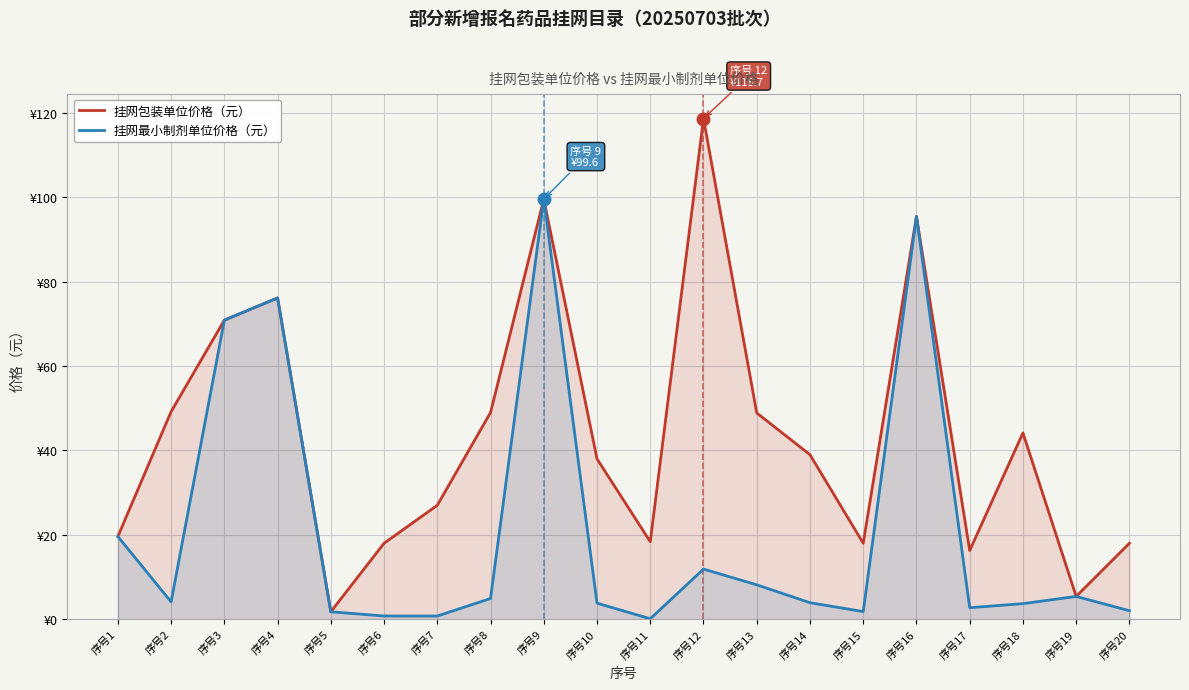

How many interior local valleys does the 挂网包装单位价格（元） series have?

5